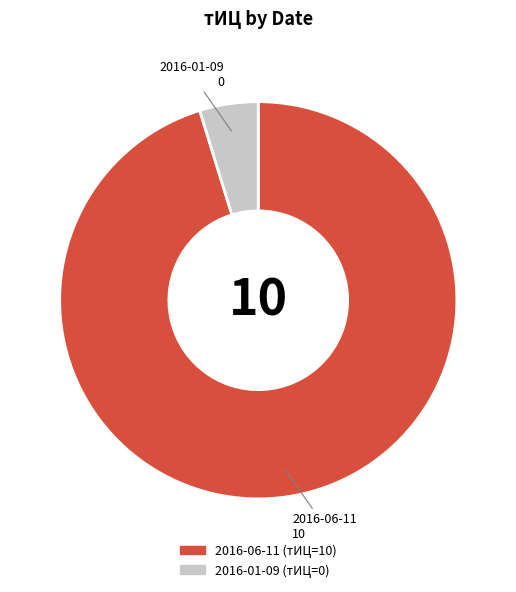

How many slices are in this pie chart?

2